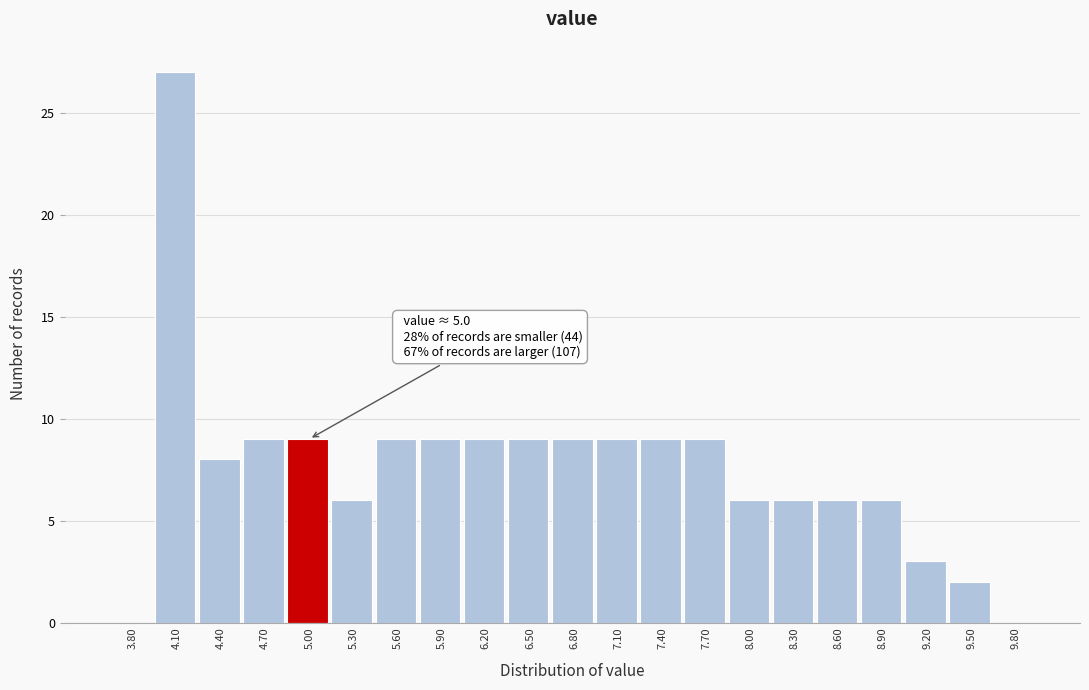

Reading right to left, what are all the values shown in this chart?

9.80=0	9.50=2	9.20=3	8.90=6	8.60=6	8.30=6	8.00=6	7.70=9	7.40=9	7.10=9	6.80=9	6.50=9	6.20=9	5.90=9	5.60=9	5.30=6	5.00=9	4.70=9	4.40=8	4.10=27	3.80=0